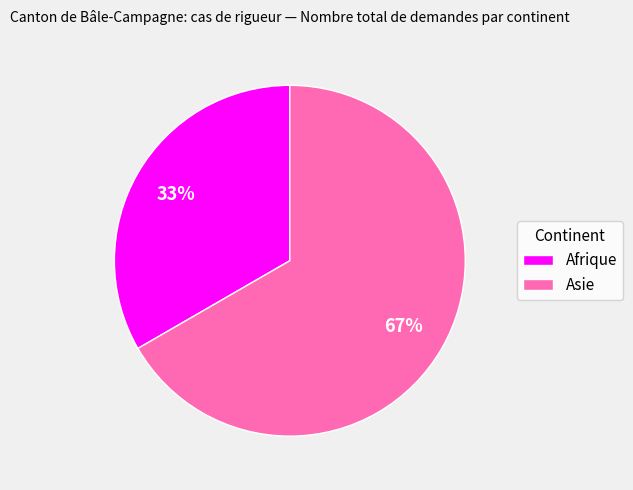

Which slice is the smallest?

Afrique